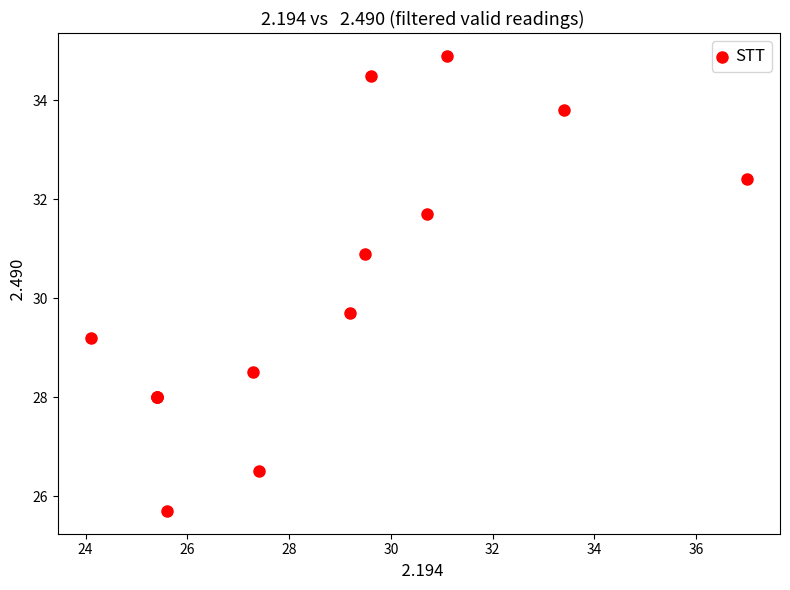

What Y value in the scatter plot is closest to 30?

29.7